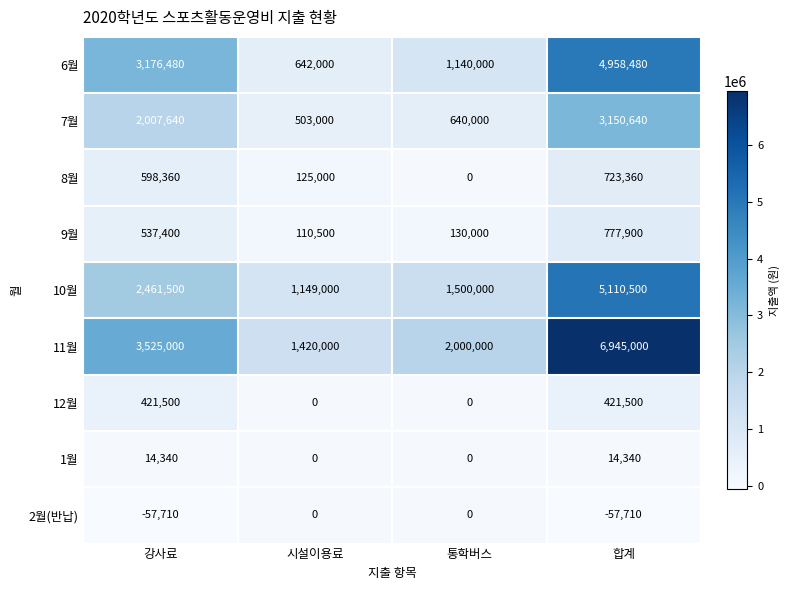

Which category has the highest value in the 9월 series?

합계